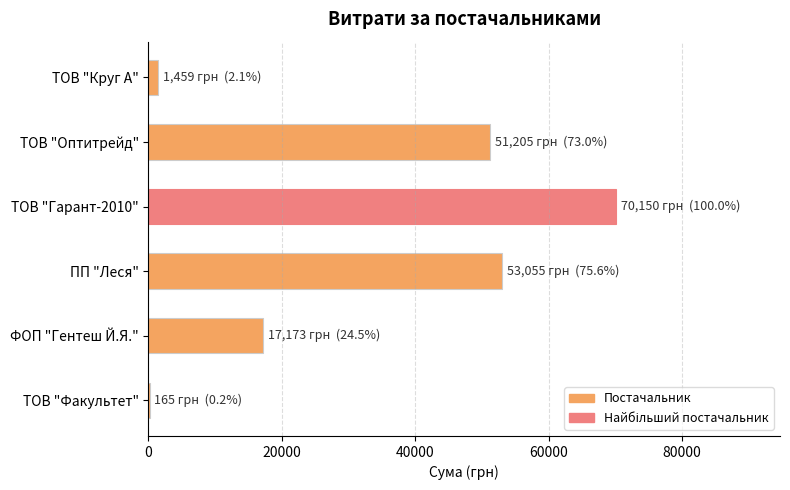

The value at ПП "Леся" is 18206.8. True or false?

False